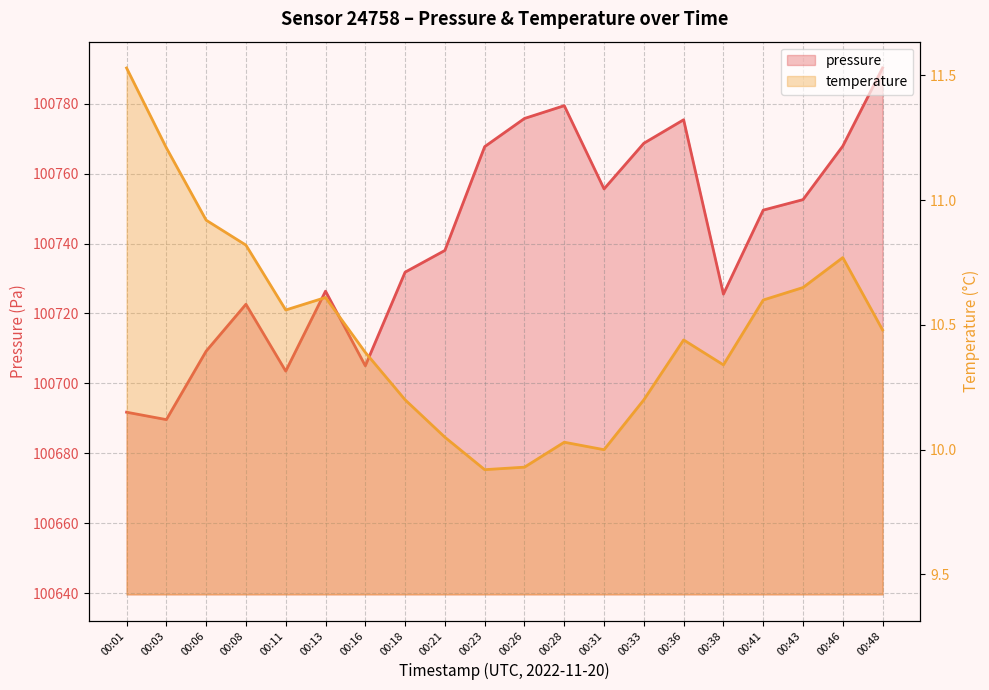

What is the maximum value shown in the chart?

100790.2